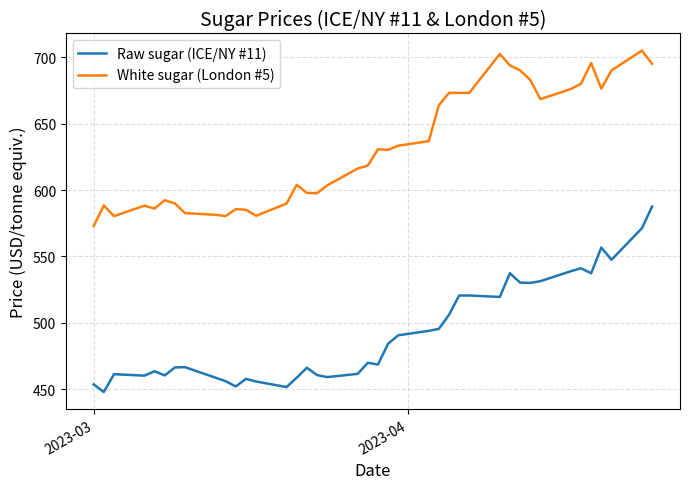

List the series in order of their peak value, lowest first.

Raw sugar (ICE/NY #11), White sugar (London #5)